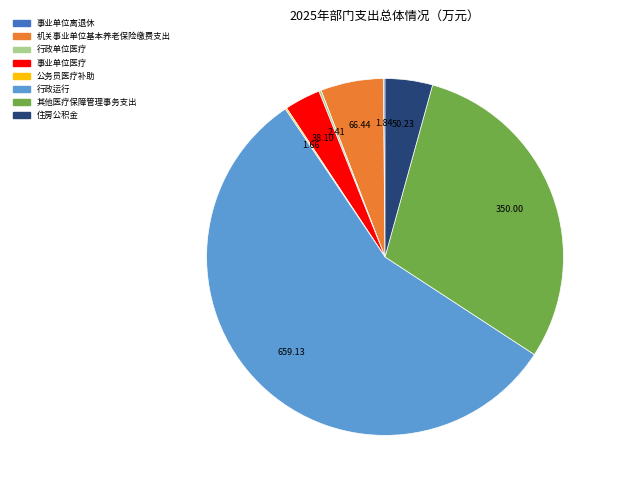

Approximately how many times larger is the value at 行政运行 compared to 机关事业单位基本养老保险缴费支出?

9.9